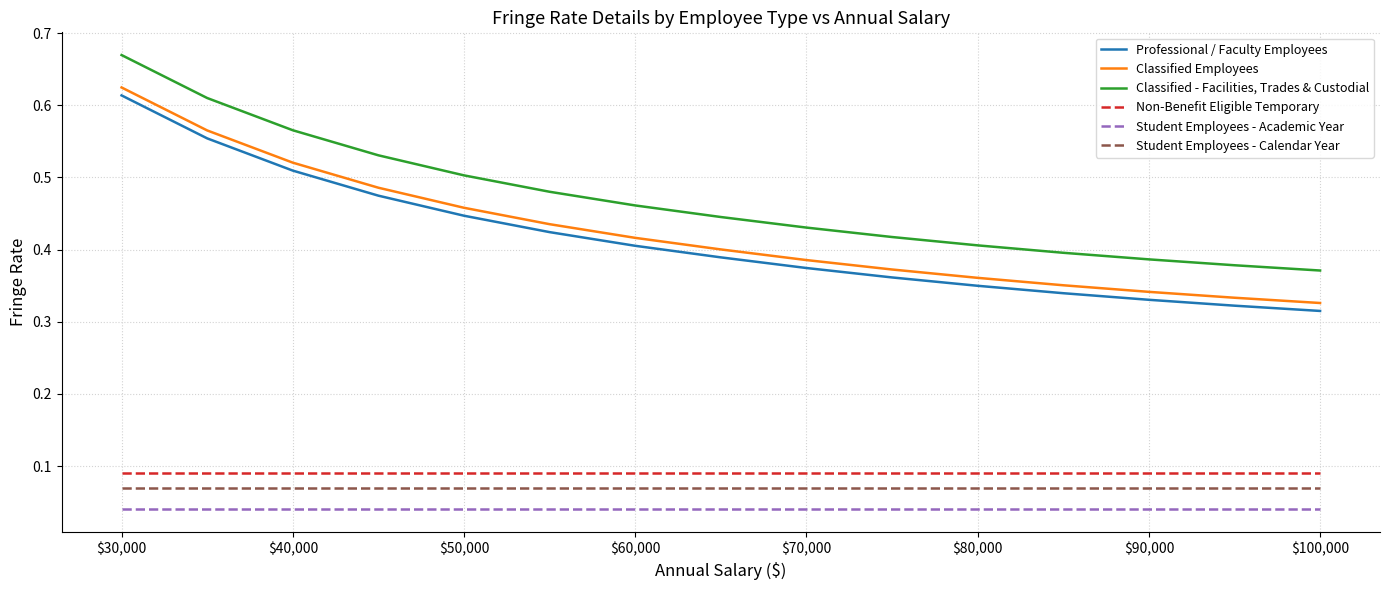

True or false: Classified Employees and Student Employees - Academic Year cross at least once.

False